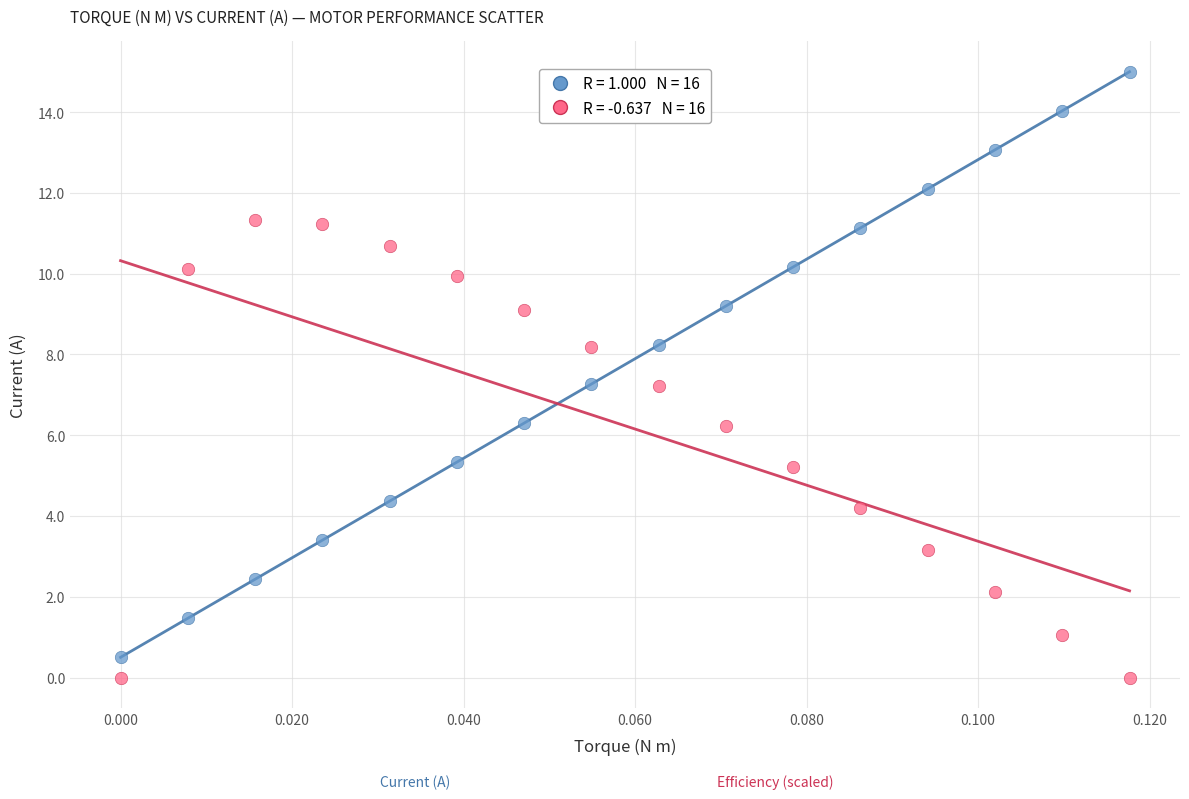

Across all data points, what is the range of Y values (max minus min)?

15.0